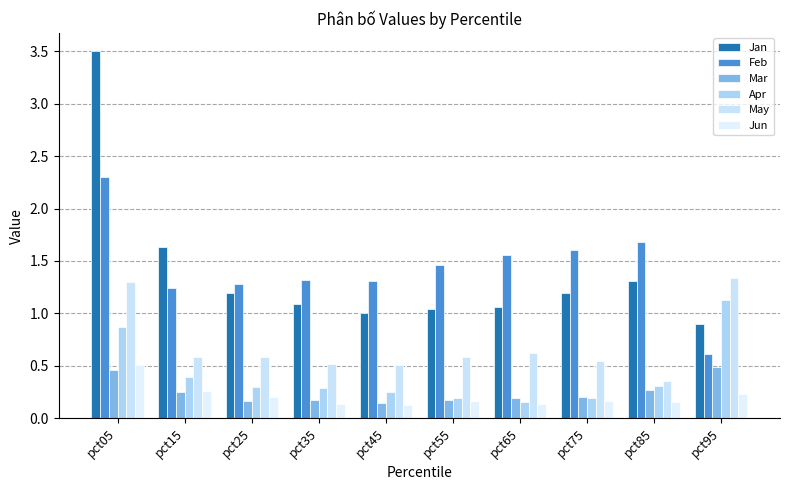

At which category is the sum across all series the highest?

pct05